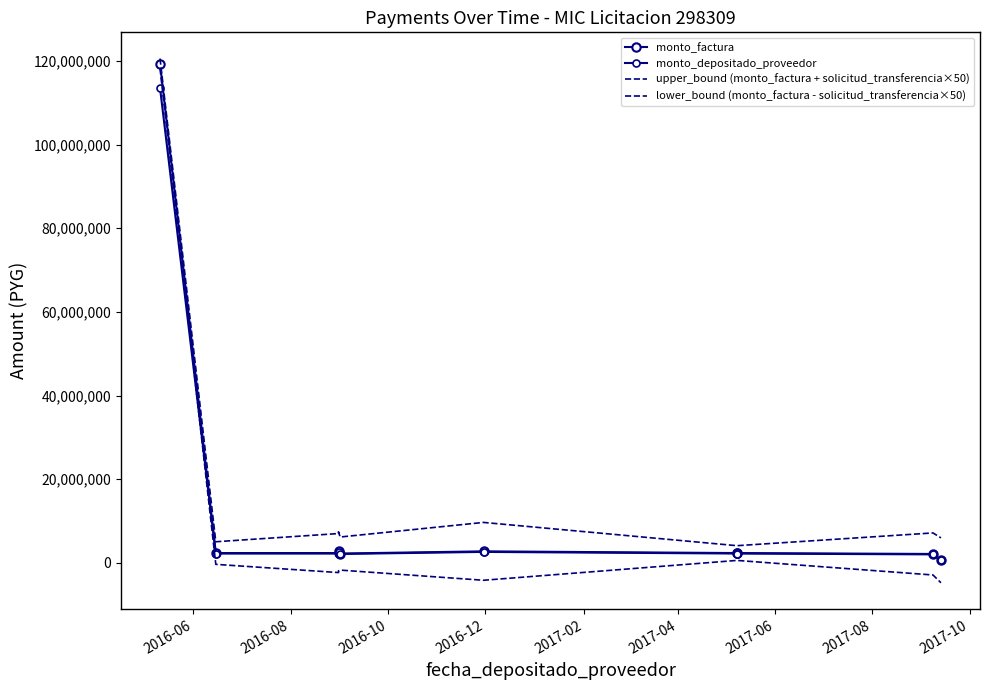

At which category does monto_depositado_proveedor reach its first local peak?

2016-12